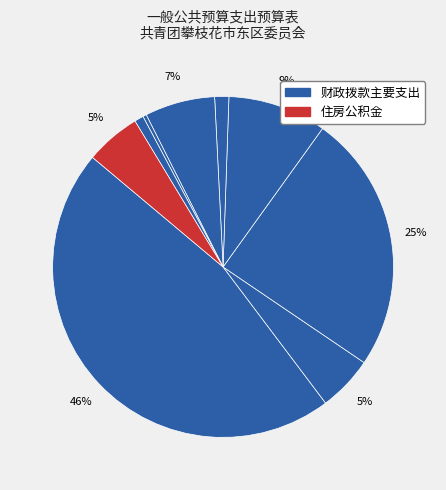

Does any single category account for the majority?

No